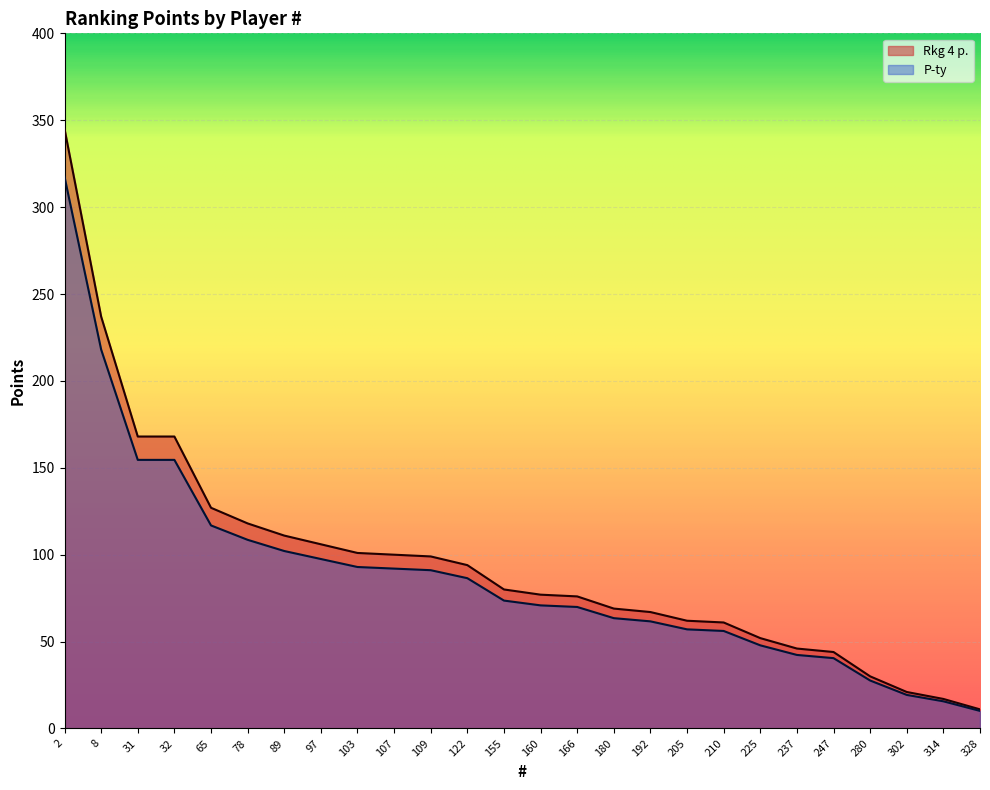

Which category has the lowest value across all series?

328